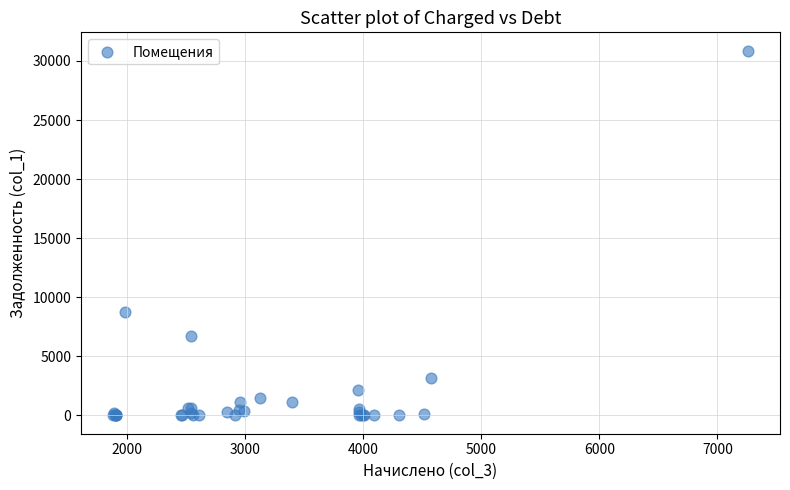

What Y value in the scatter plot is closest to 15438?

8721.7